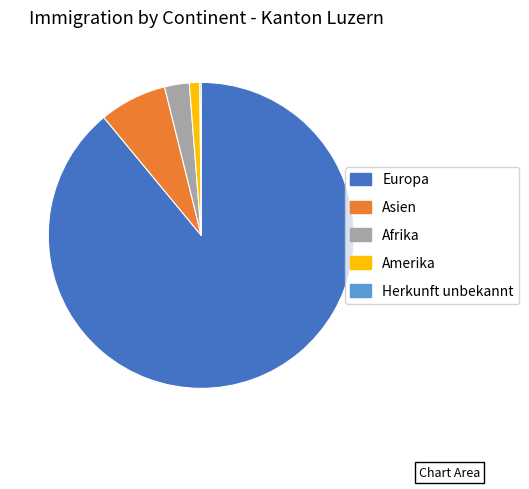

Which has a higher value, Afrika or Europa?

Europa